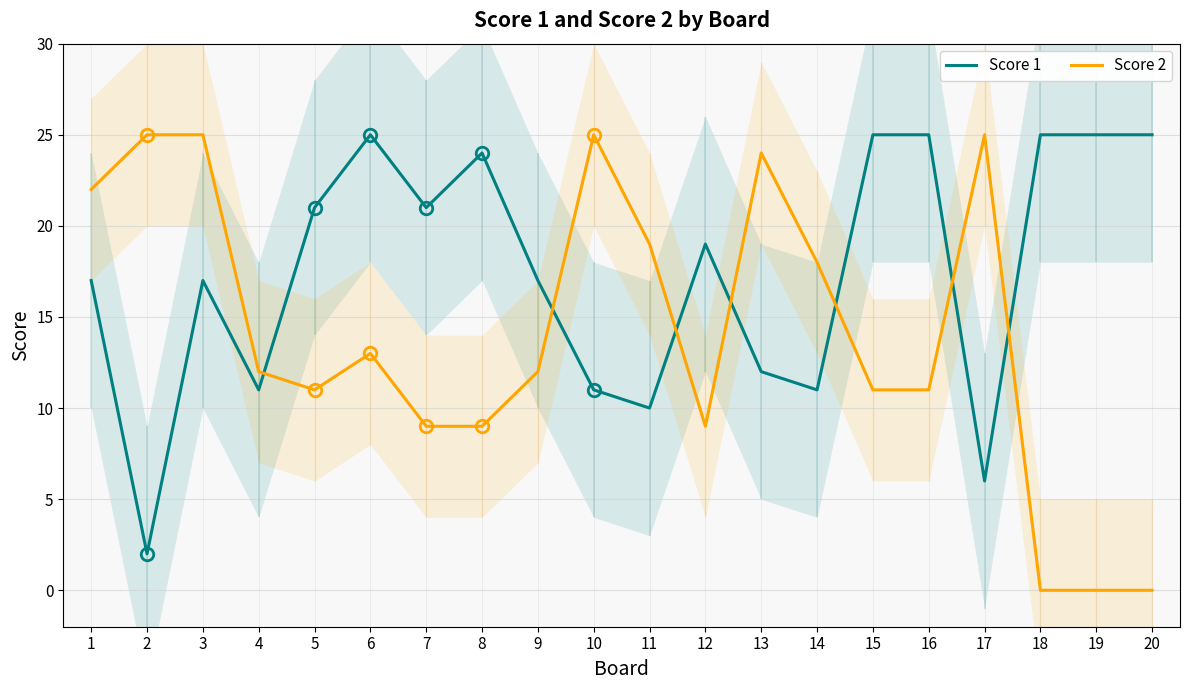

Is the value of Score 2 at 9 greater than the value of Score 1 at 9?

No